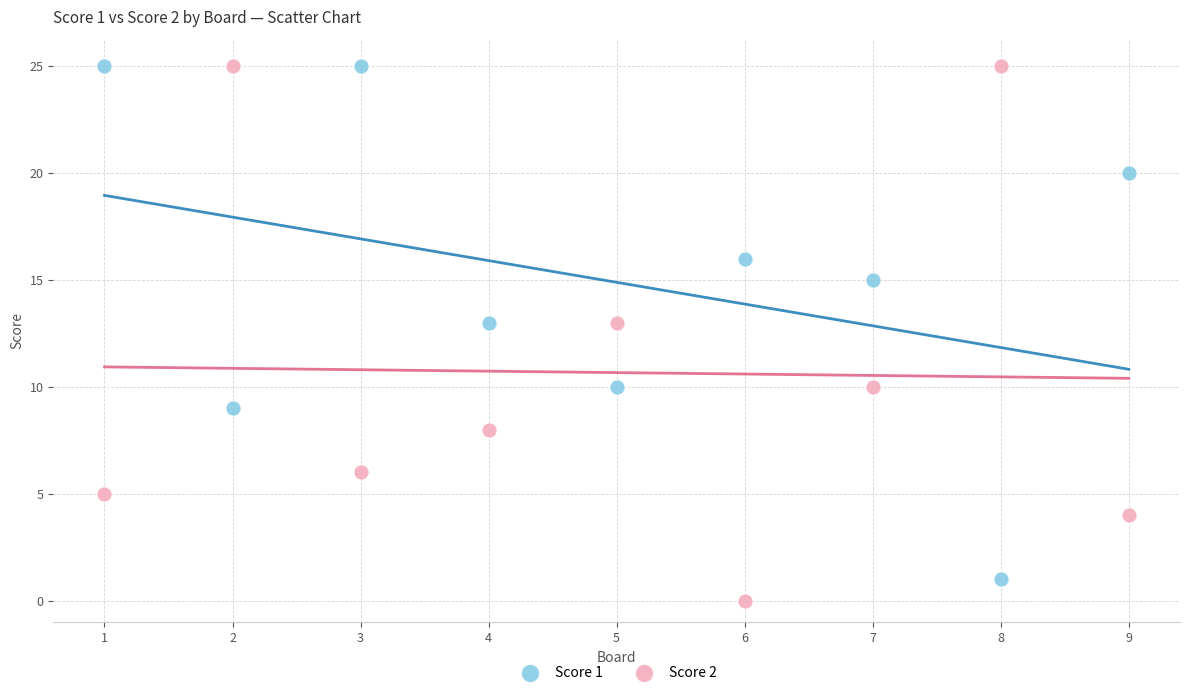

Across all data points, what is the range of Y values (max minus min)?

25